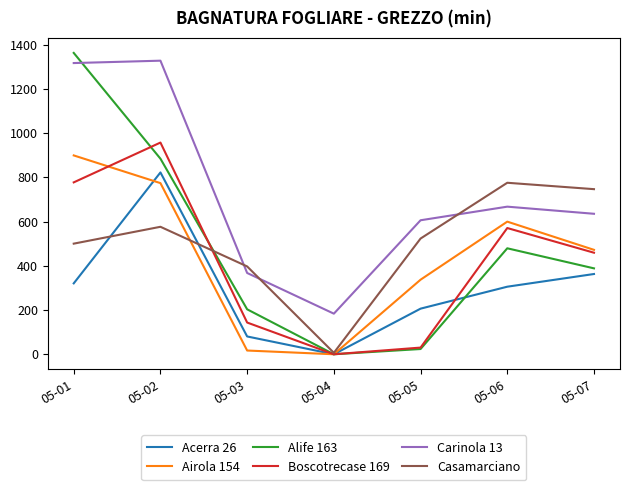

What is the total value across all series at 05-02?

5339.6